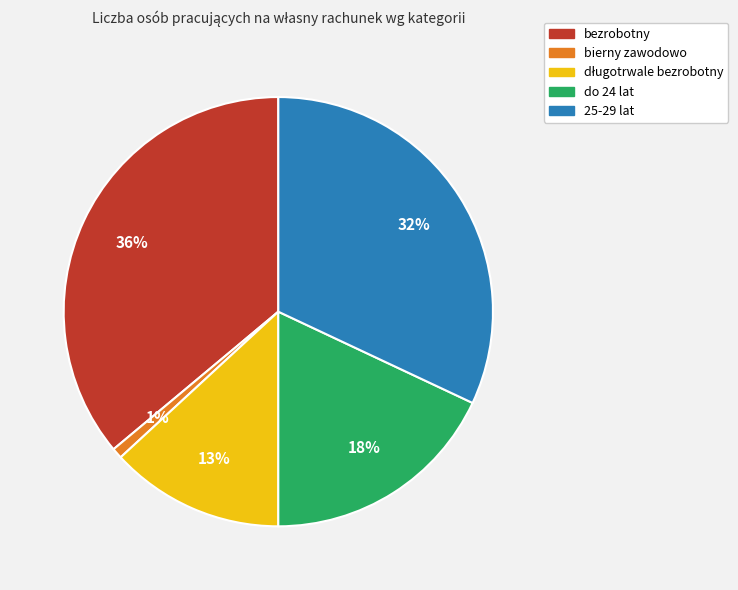

Is do 24 lat the majority of the pie?

No